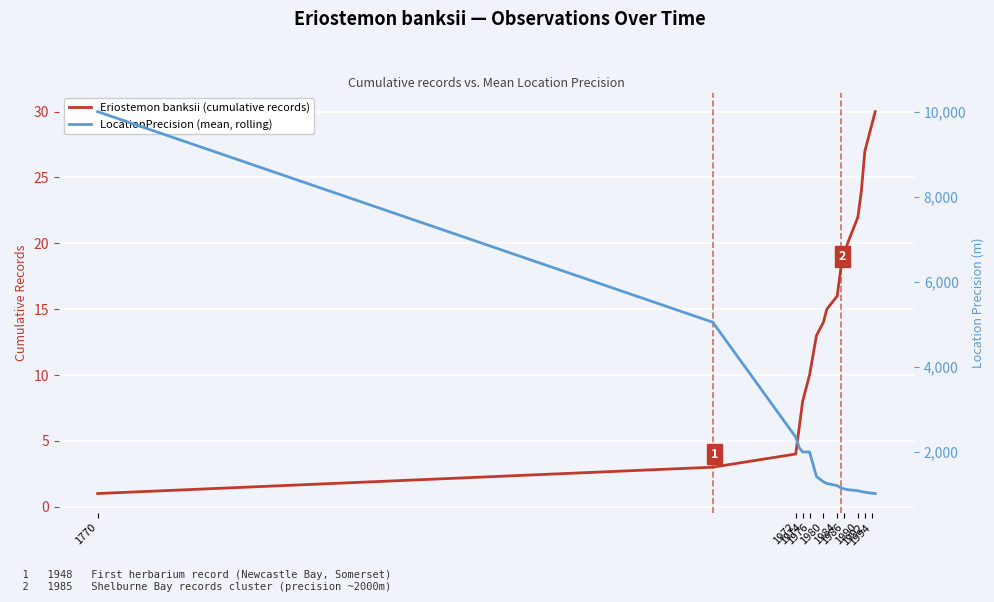

Rank the series at 1972 from highest to lowest value.

LocationPrecision (mean, rolling), Eriostemon banksii (cumulative records)